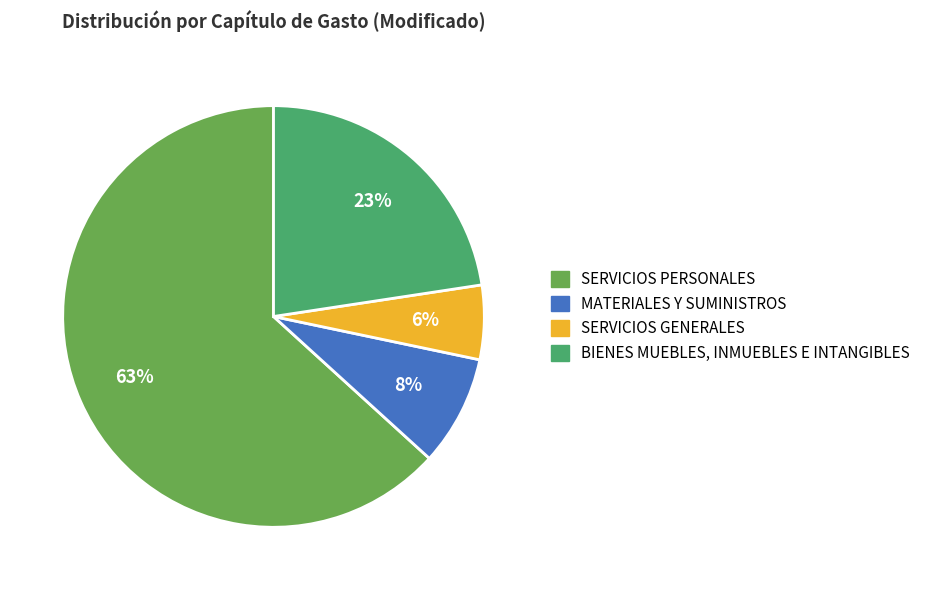

Count the number of slices in the pie.

4